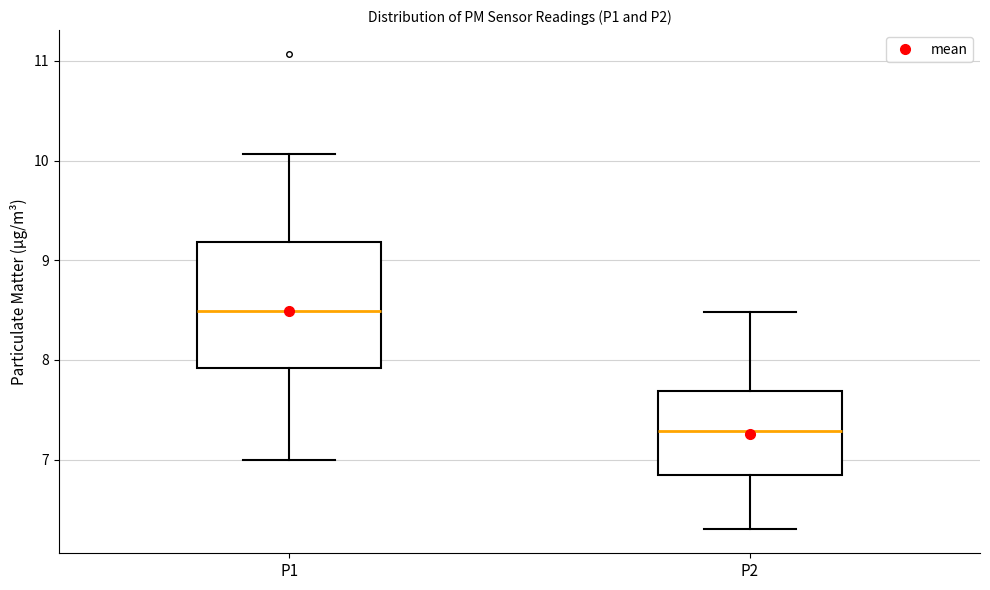

Reading left to right, read every box against the y-axis: the position of its median line, the range the box covers, and the ends of its whiskers. The values are not printed on the chart, so give them approximately, as read against the axis.

P1: median 8.5, box 7.9 to 9.2, whiskers 7.0 to 10.1
P2: median 7.3, box 6.8 to 7.7, whiskers 6.3 to 8.5